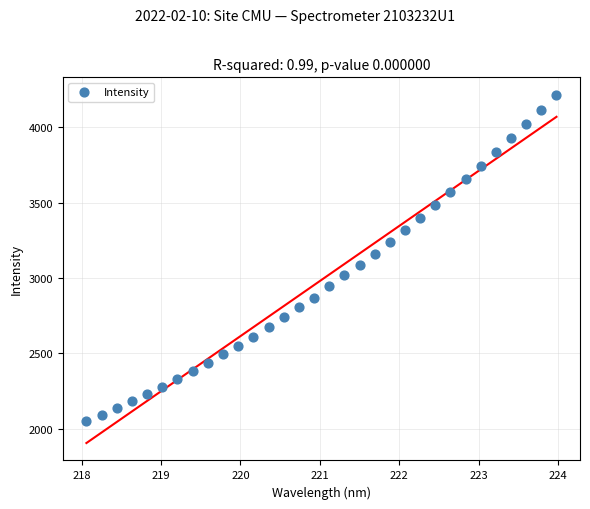

What is the range of X values (max minus min)?

5.9